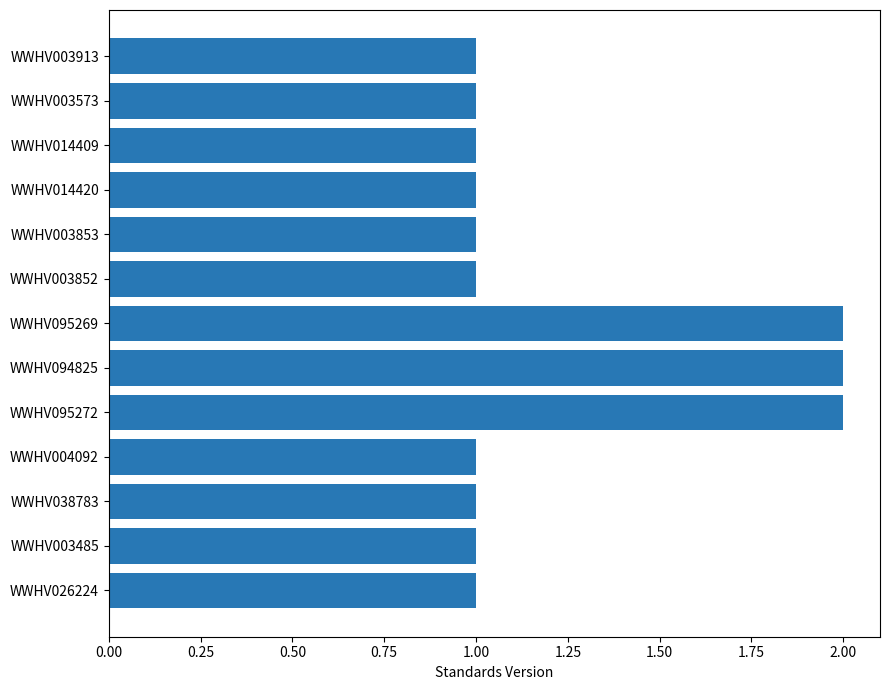

What is the maximum value shown in the chart?

2